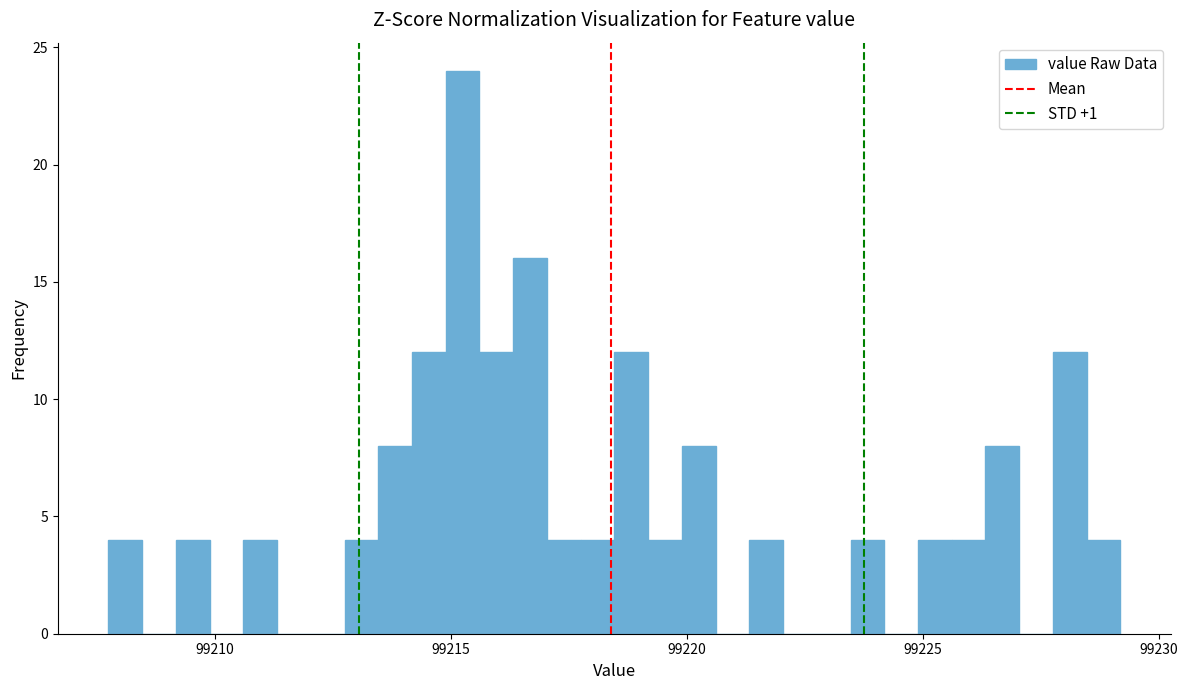

Around what value on the x-axis is the tallest bar? Give the approximate position of its centre, as read against the axis.

99215.5